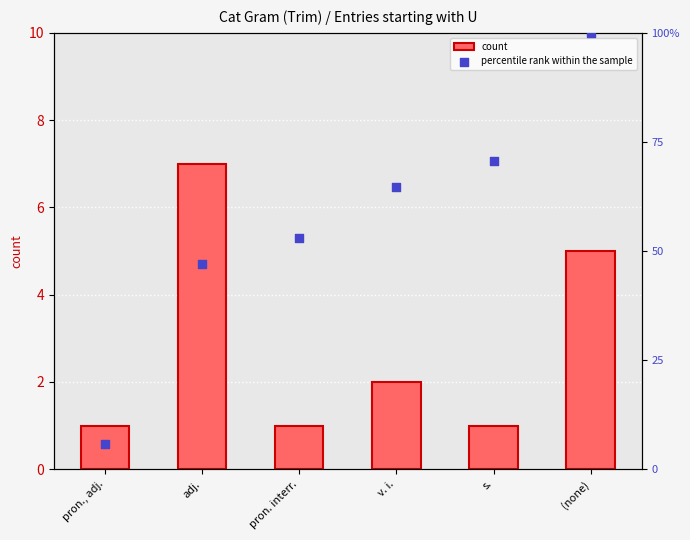

What is the total value across all series at (none)?

105.0